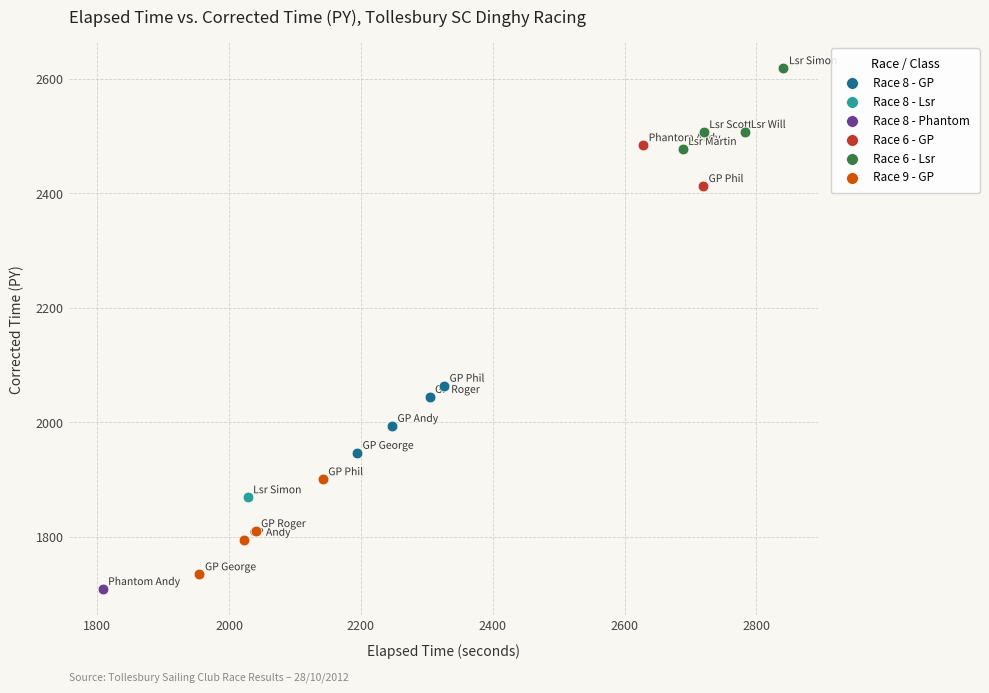

What are all the series names shown in the legend?

Race 8 - GP, Race 8 - Lsr, Race 8 - Phantom, Race 6 - GP, Race 6 - Lsr, Race 9 - GP